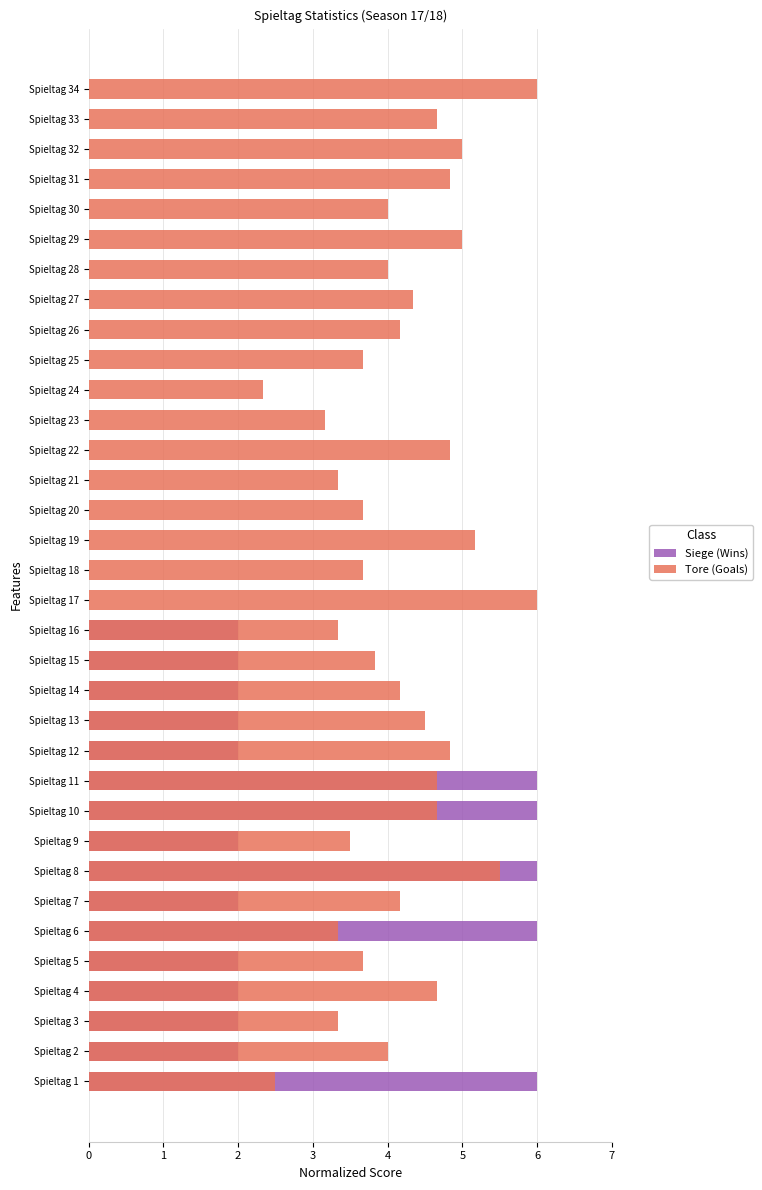

Does the chart contain stacked bars?

No